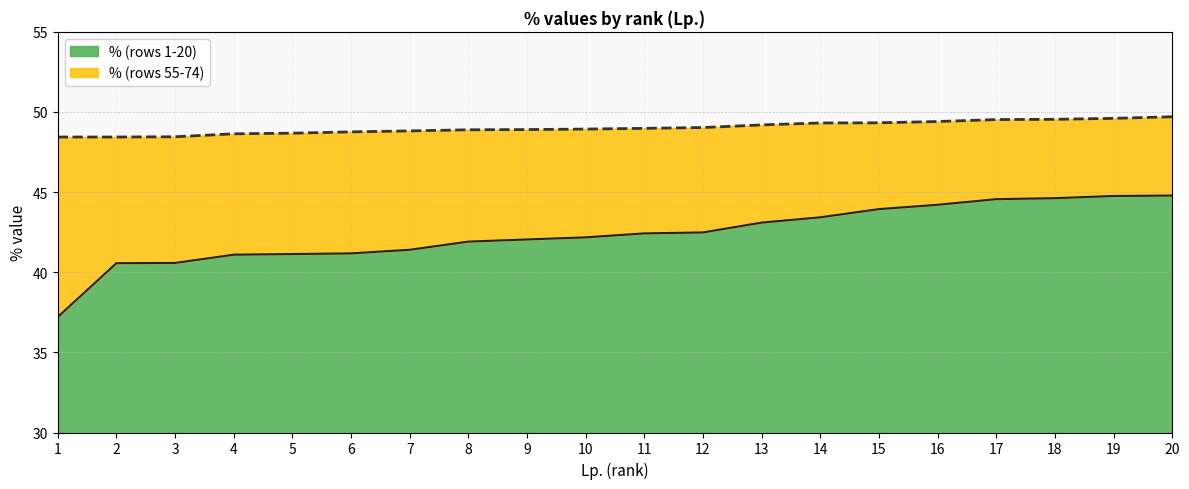

What is the difference between the second highest and second lowest values in the % (rows 1-20) series?

4.2